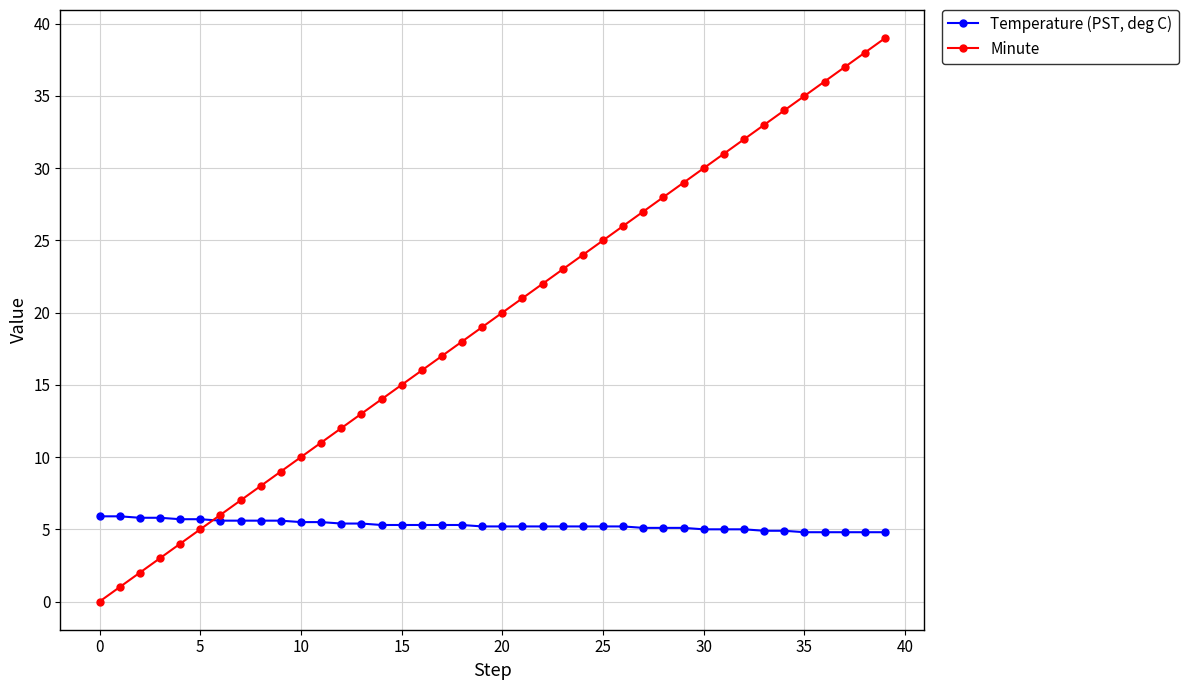

Rank the series by their maximum value, from lowest to highest.

Temperature (PST, deg C), Minute